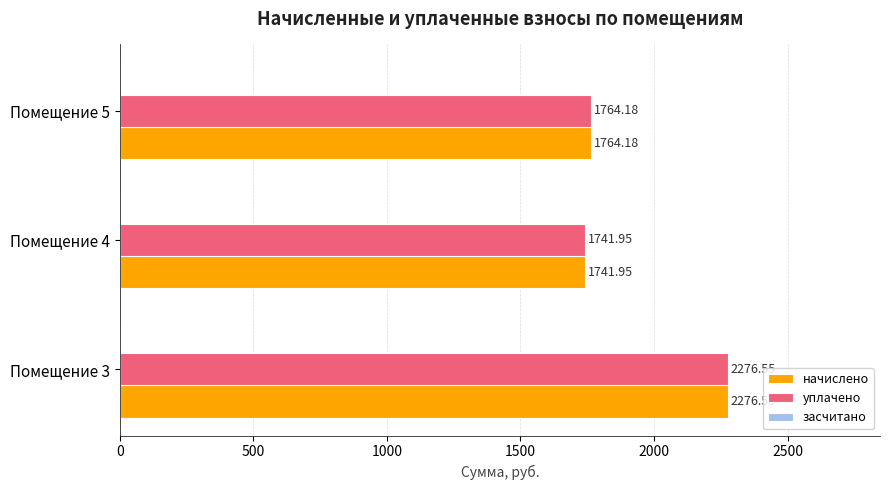

Rank the categories by начислено value from lowest to highest.

Помещение 4, Помещение 5, Помещение 3